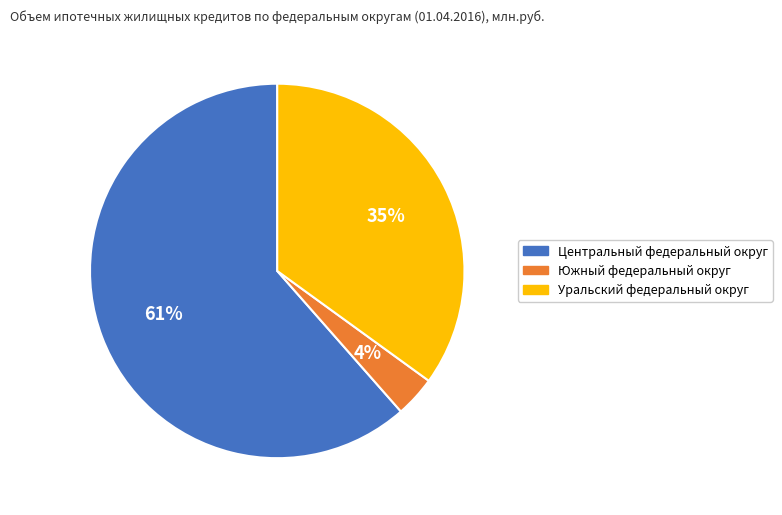

Rank the categories by value from highest to lowest.

Центральный федеральный округ, Уральский федеральный округ, Южный федеральный округ